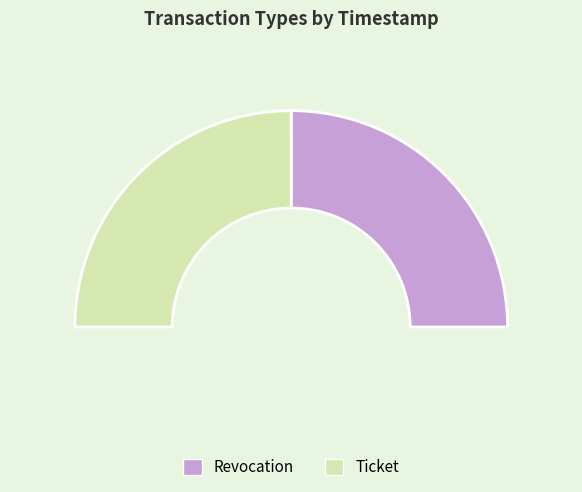

What is the change in value from Revocation to Ticket?

-666396